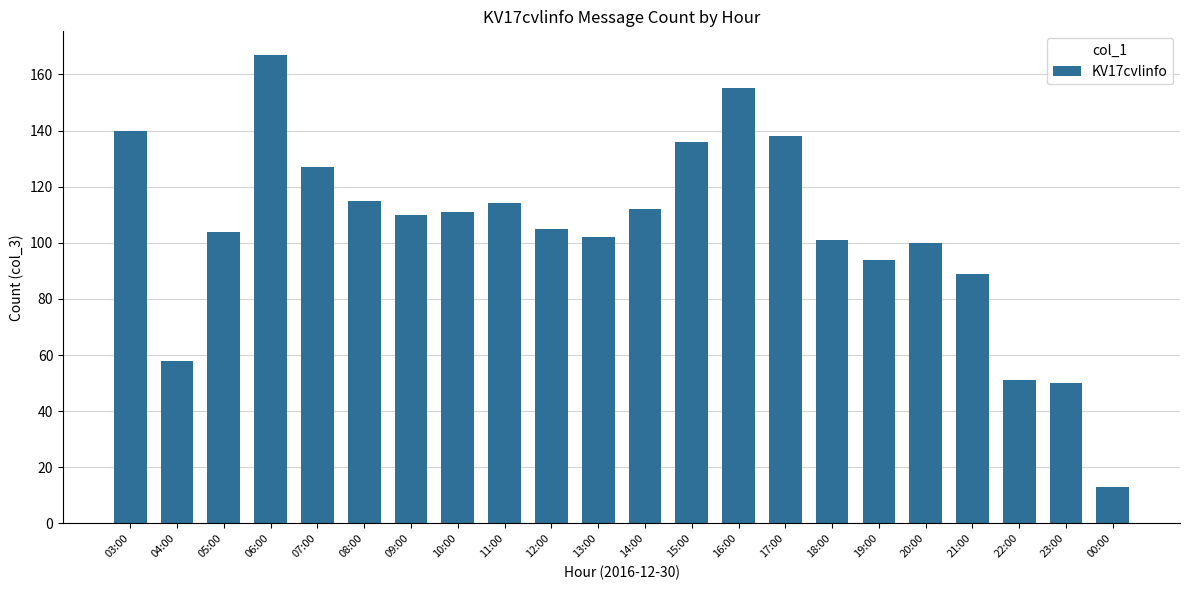

What is the sum of all values?

2292